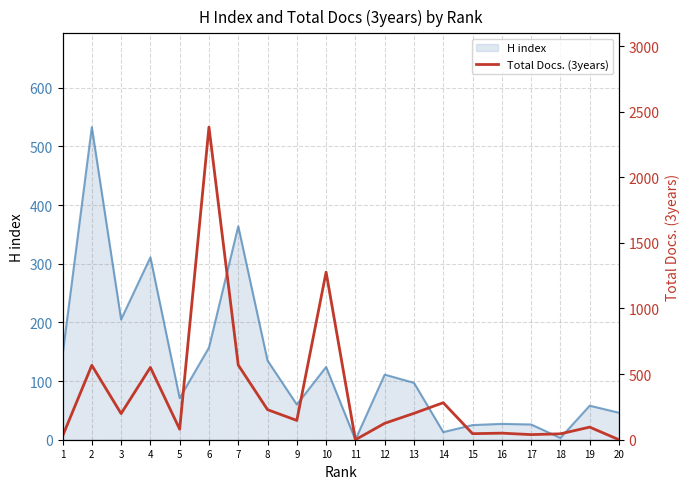

How many categories are shown in the chart?

20